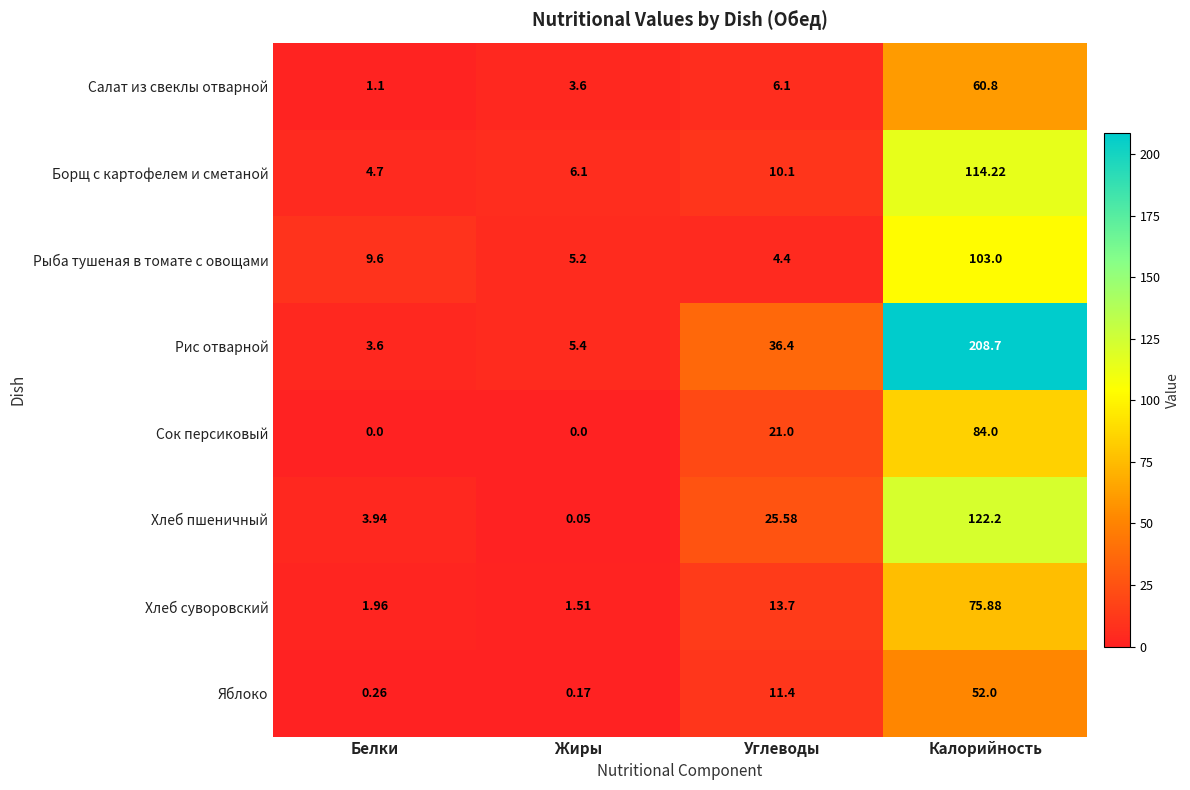

Count the number of data series in this chart.

8